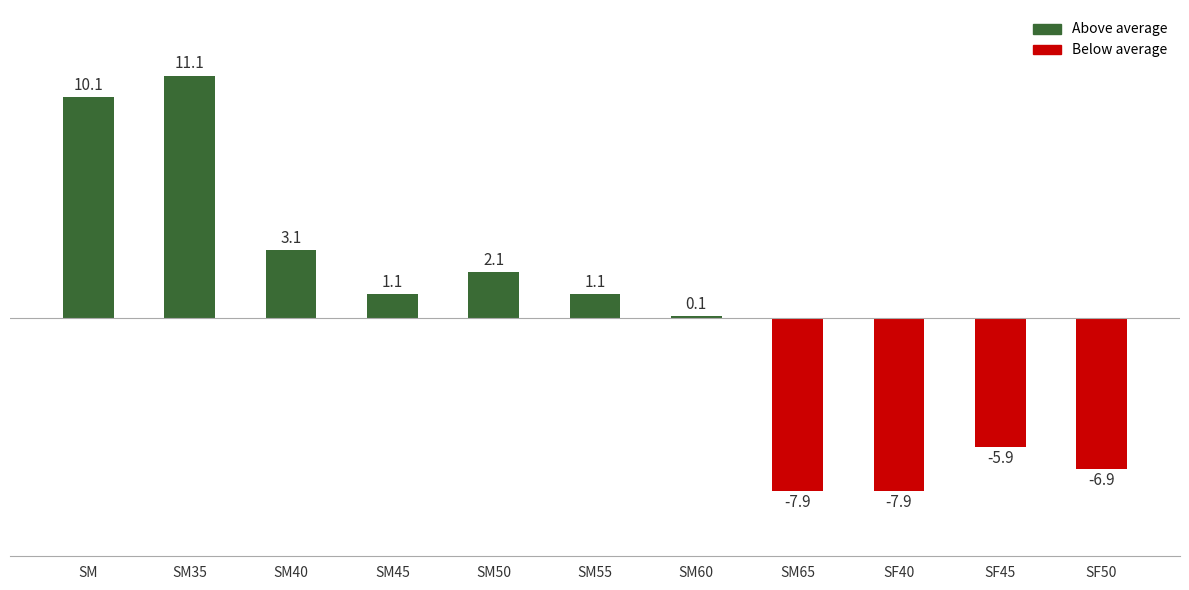

What is the label of the 10th bar from the right?

SM35